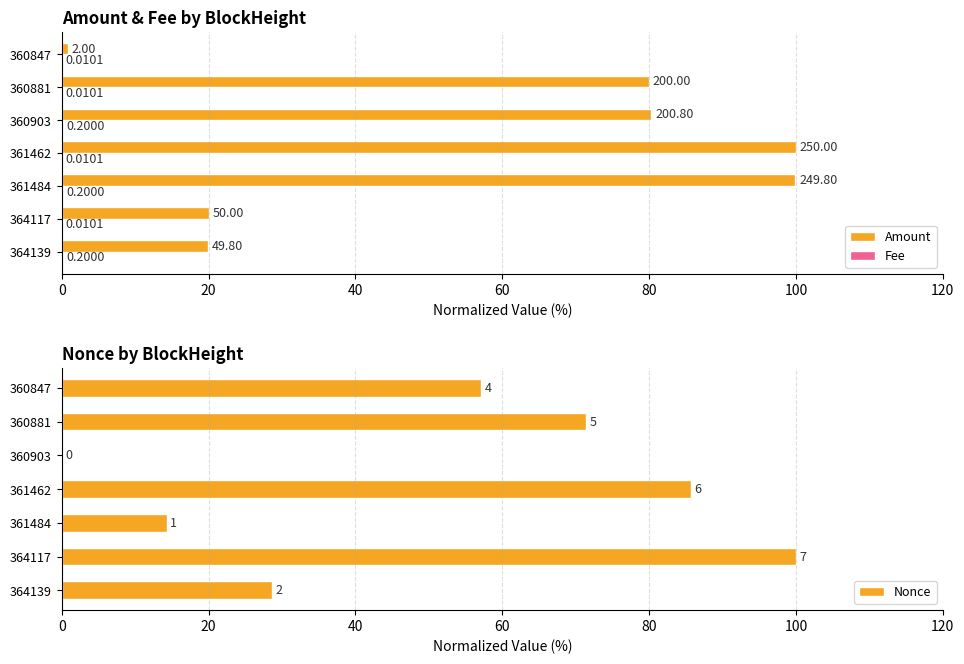

What is the difference between the second highest and second lowest values in the Nonce series?

71.4